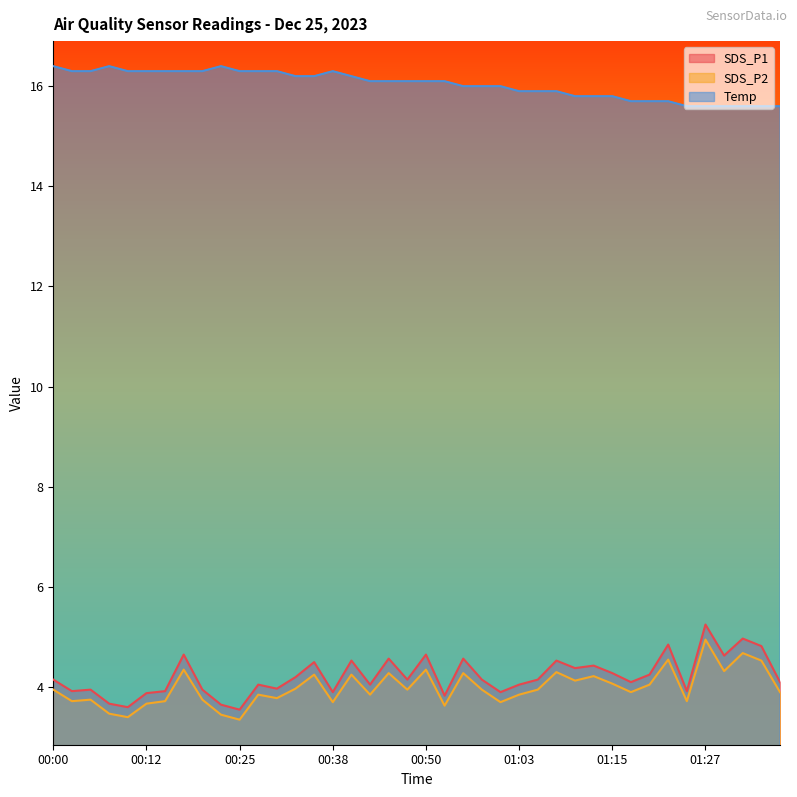

True or false: SDS_P2 and SDS_P1 intersect in this chart.

False